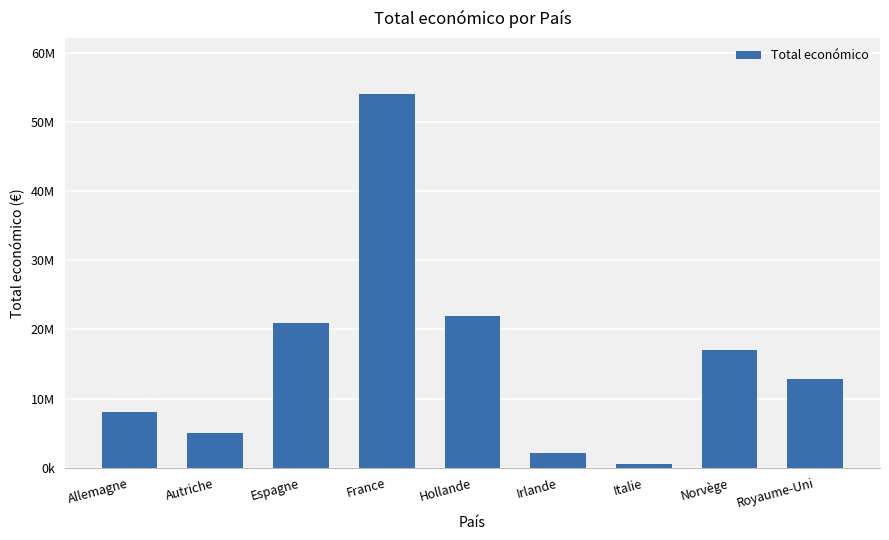

At which label is the value closest to 27263400?

Hollande